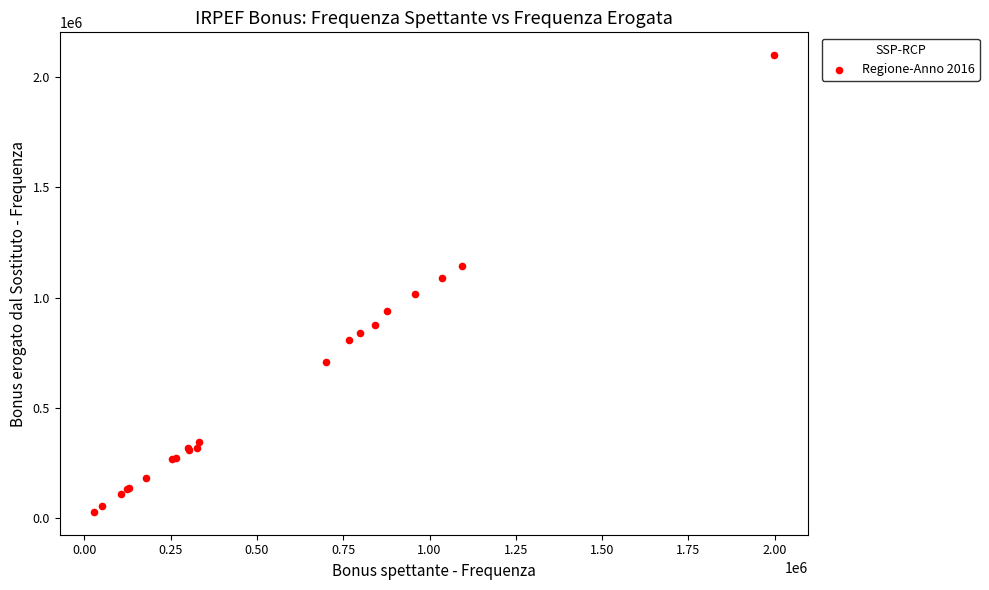

What Y value in the scatter plot is closest to 1064478?

1089432